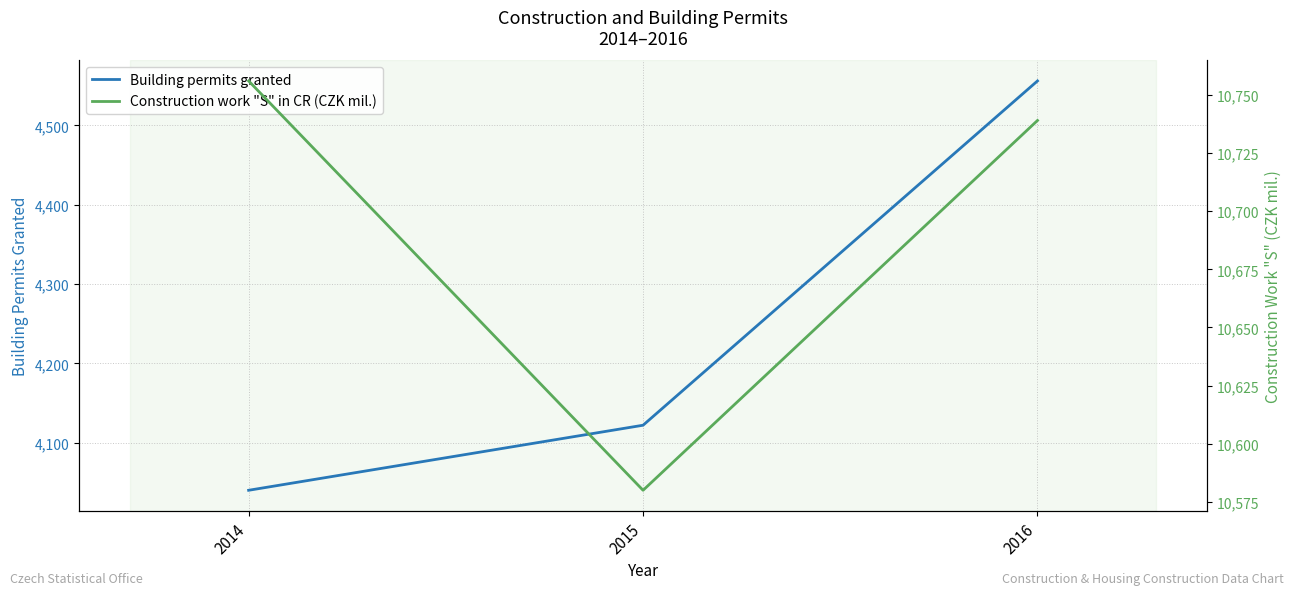

What is the difference between the Construction work "S" in CR (CZK mil.) values at 2015 and 2014?

176